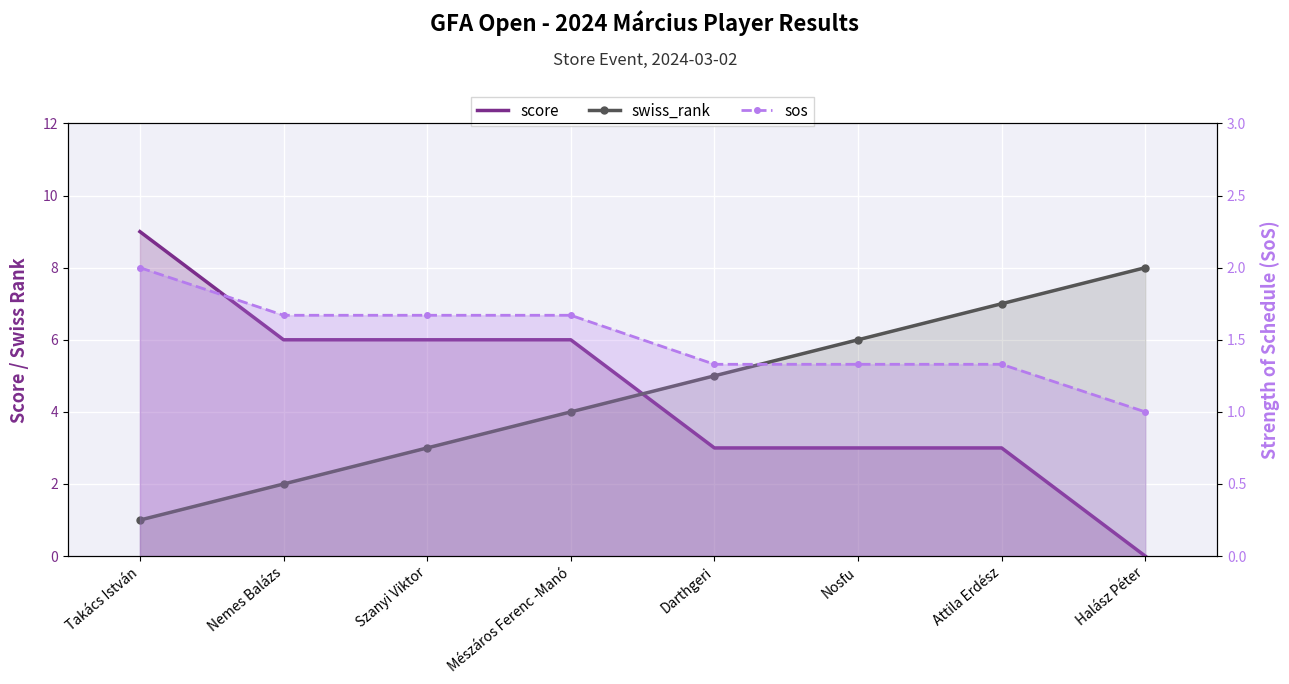

How many positive values does the score series have?

7